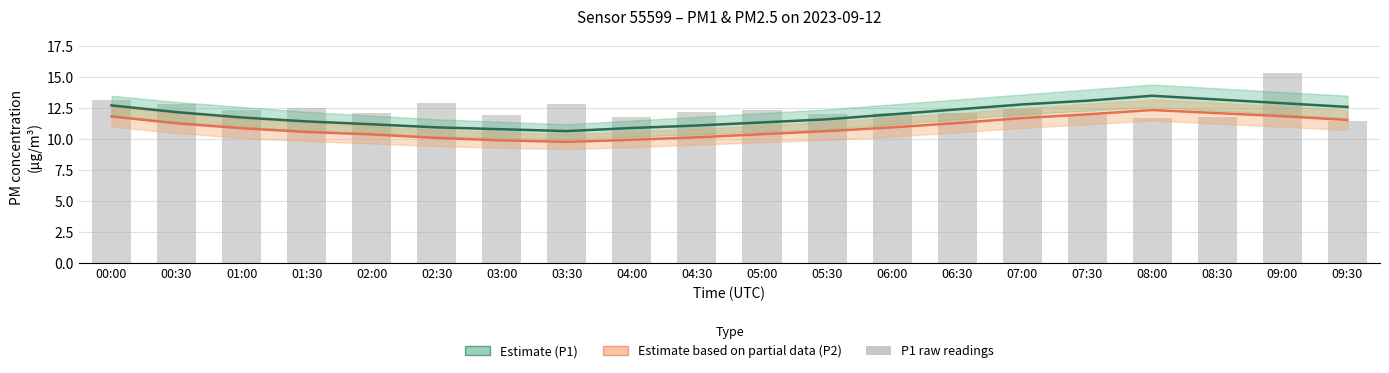

Reading left to right, what are all the values shown in this chart?

Estimate (P1): 12.7	12.2	11.8	11.4	11.2	10.9	10.8	10.7	10.9	11.1	11.3	11.6	12.0	12.4	12.8	13.1	13.5	13.2	12.9	12.6
Estimate based on partial data (P2): 11.8	11.3	10.9	10.6	10.4	10.1	9.9	9.8	9.9	10.2	10.4	10.7	10.9	11.3	11.7	12.0	12.3	12.1	11.8	11.6
P1 raw: 13.1	12.8	12.3	12.5	12.1	12.9	11.9	12.8	11.8	12.2	12.4	12.0	12.1	12.1	12.4	12.0	11.7	11.8	15.3	11.5